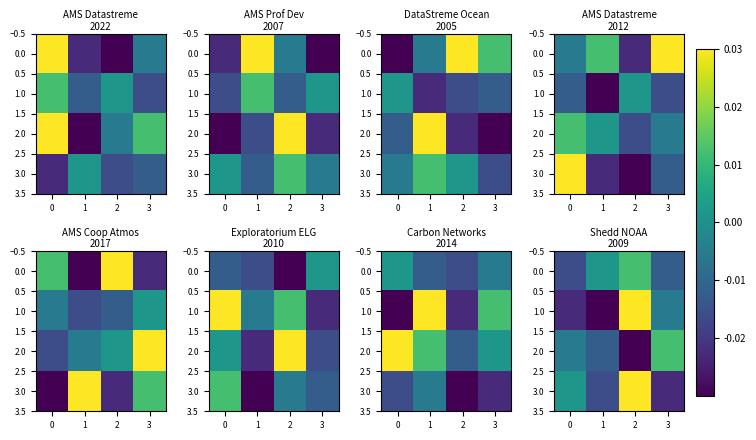

Rank the series at 0 from highest to lowest value.

3.0, 2.0, 0.0, 1.0